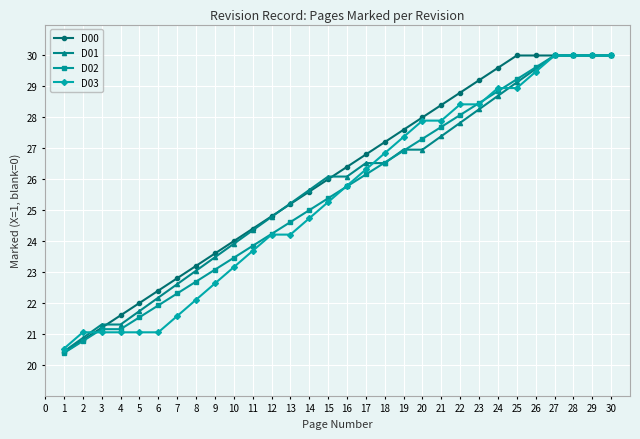

Which series changed the most between 7 and 30?

D03